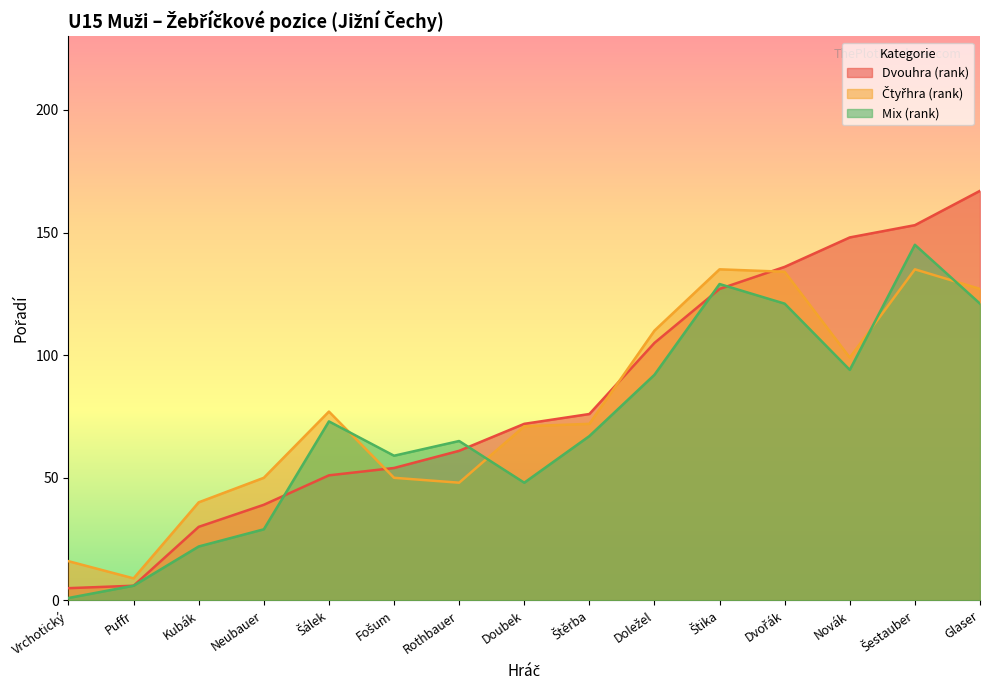

What is the total value across all series at Fošum?

163